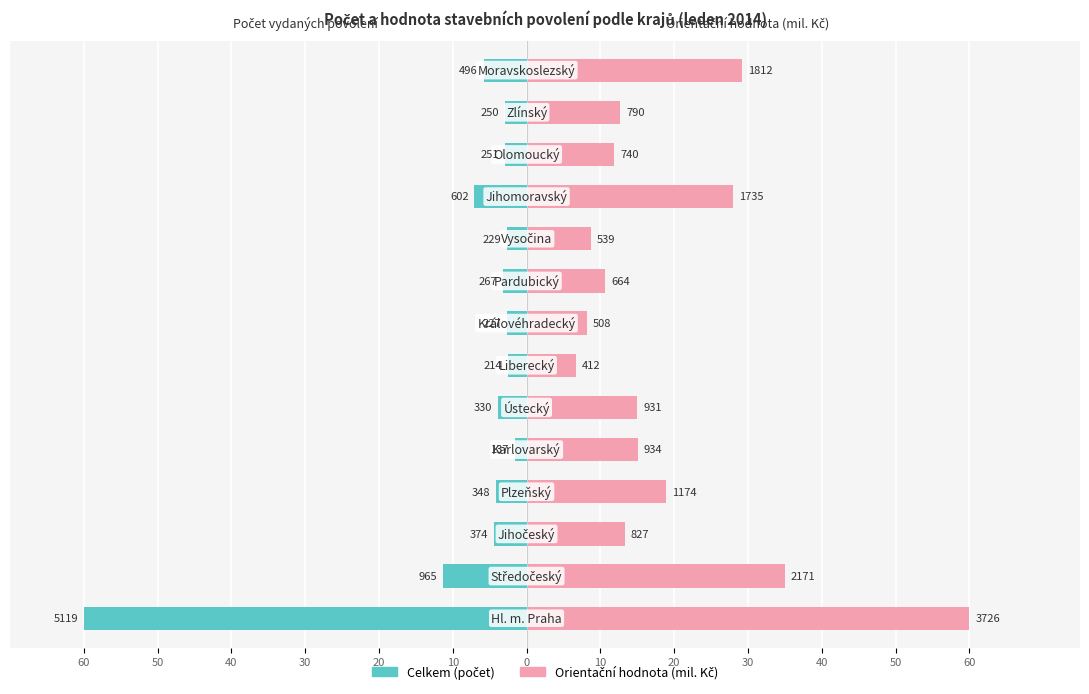

Count the number of data series in this chart.

2